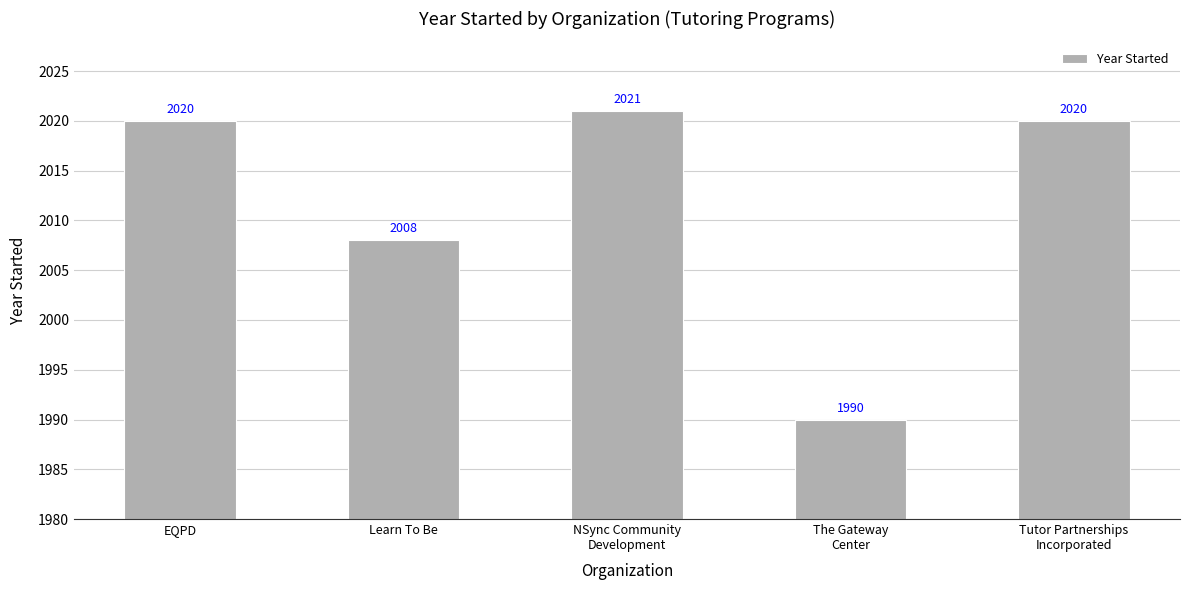

What is the value of the 1st bar from the left?

2020